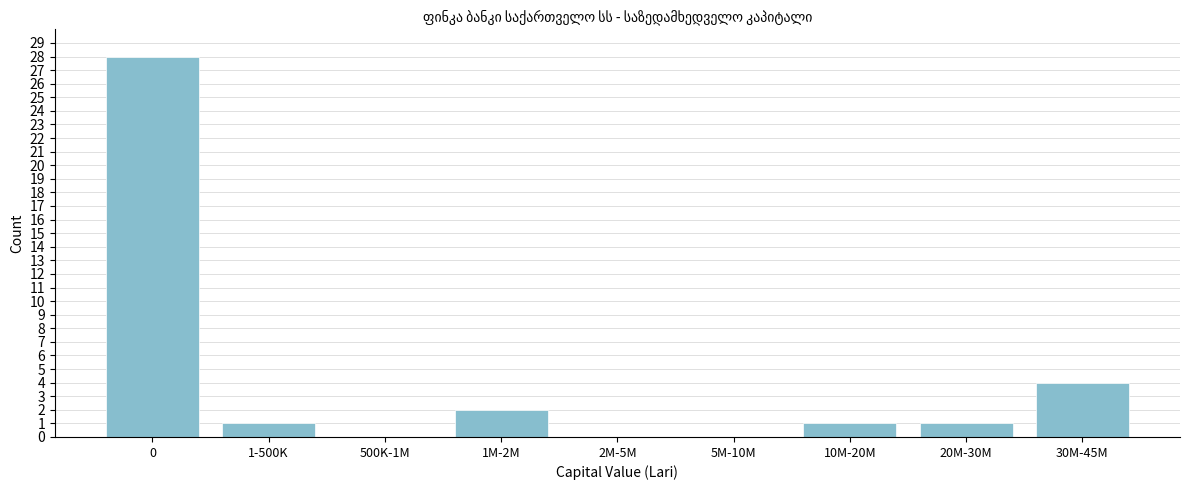

Reading left to right, list all the values displayed in this chart.

0=28	1-500K=1	500K-1M=0	1M-2M=2	2M-5M=0	5M-10M=0	10M-20M=1	20M-30M=1	30M-45M=4